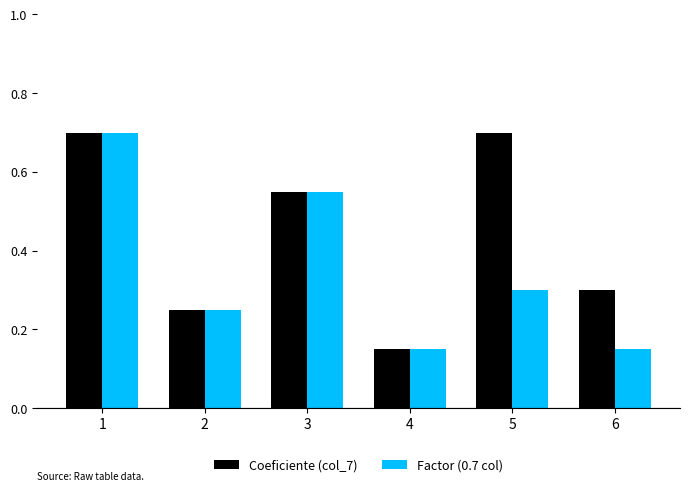

Where is Coeficiente (col_7) nearest to the value 0?

4